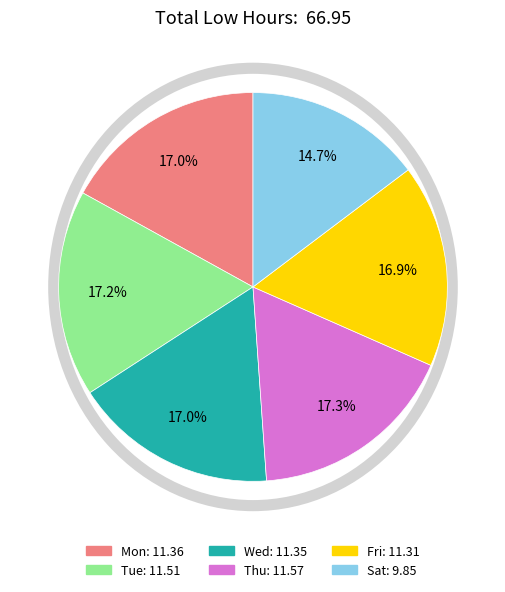

Approximately how many times larger is the value at Sat compared to Fri?

0.9